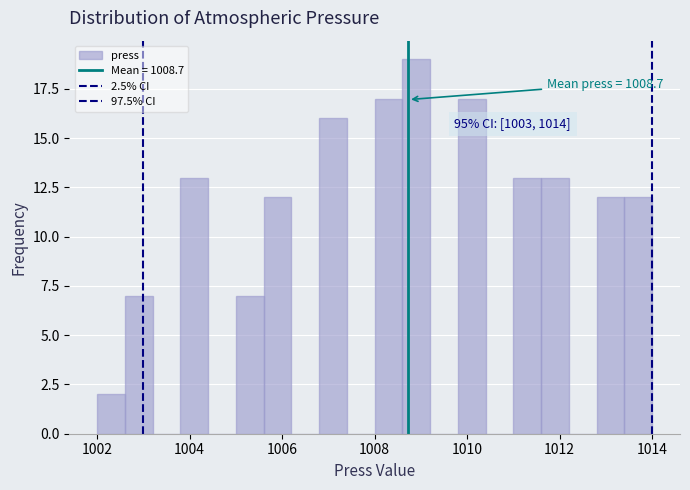

Read against the x-axis, roughly where is the centre of the tallest bar?

1009.0